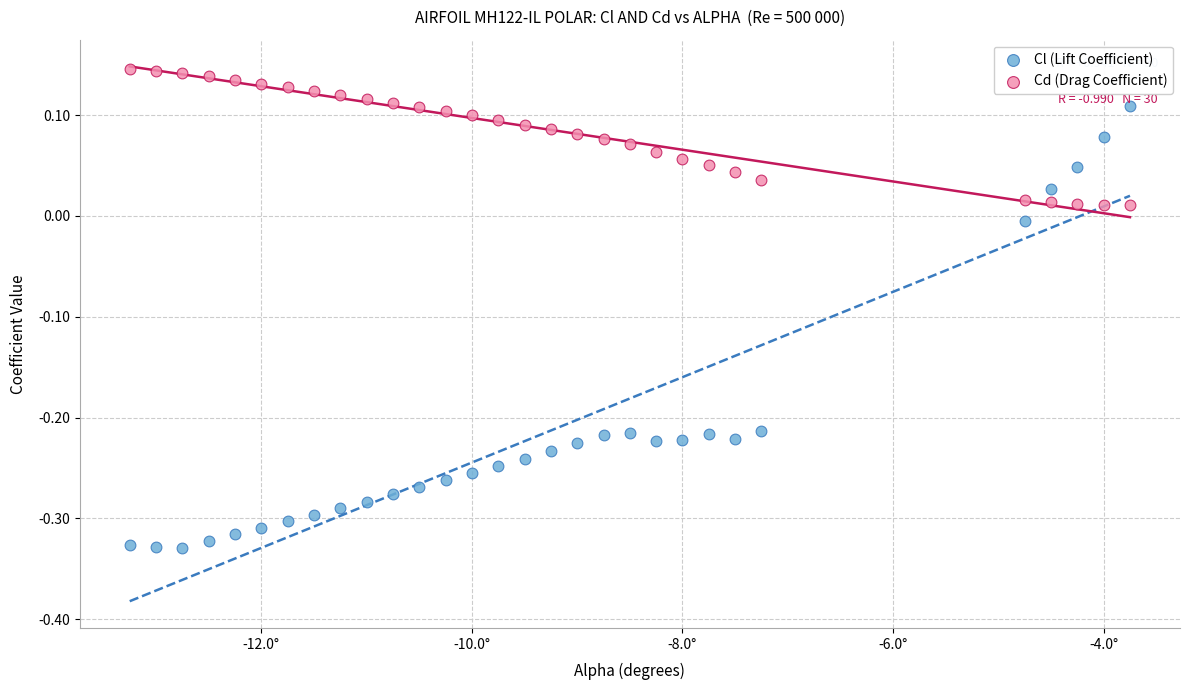

Which series has the widest spread of Y values?

Cl (Lift Coefficient)